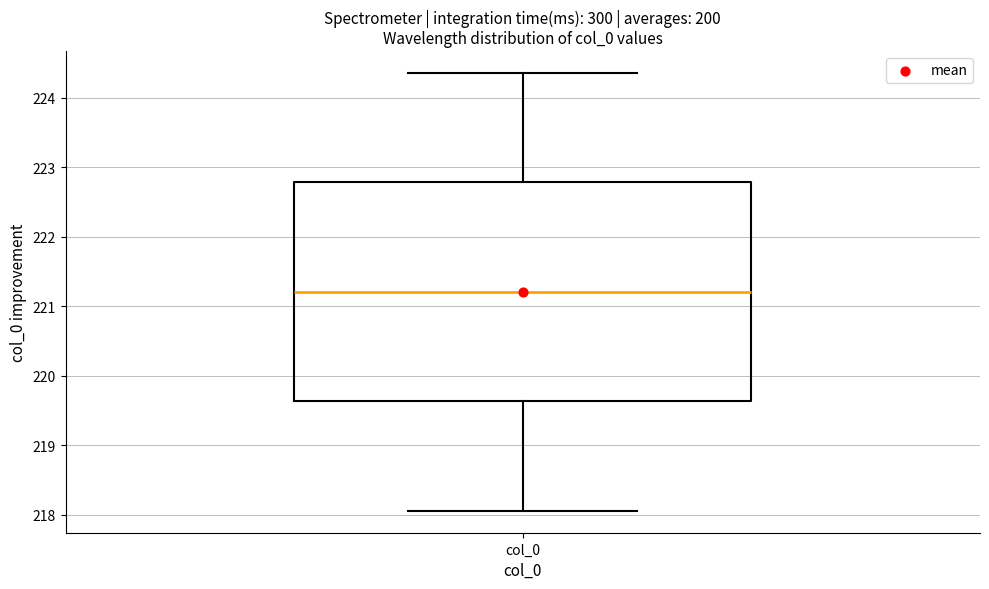

Read this box plot against the y-axis: the position of the median line, the range covered by the box, and the ends of both whiskers. The values are not printed on the chart, so give them approximately, as read against the axis.

median 221.2, box 219.6 to 222.8, whiskers 218.1 to 224.4